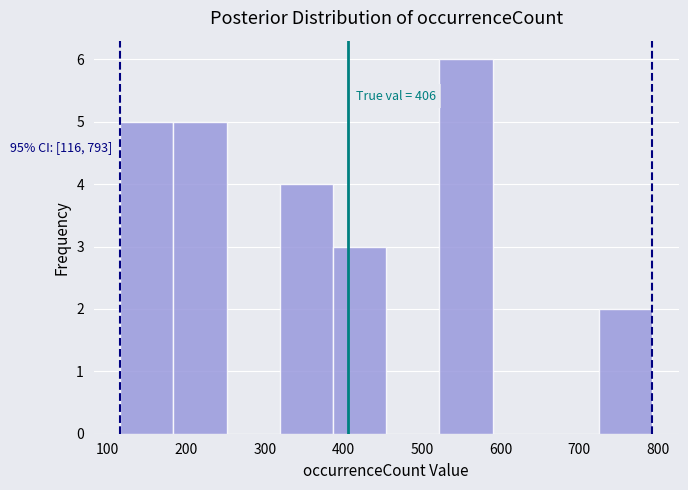

Over which range of the x-axis is the bar tallest?

520 to 590